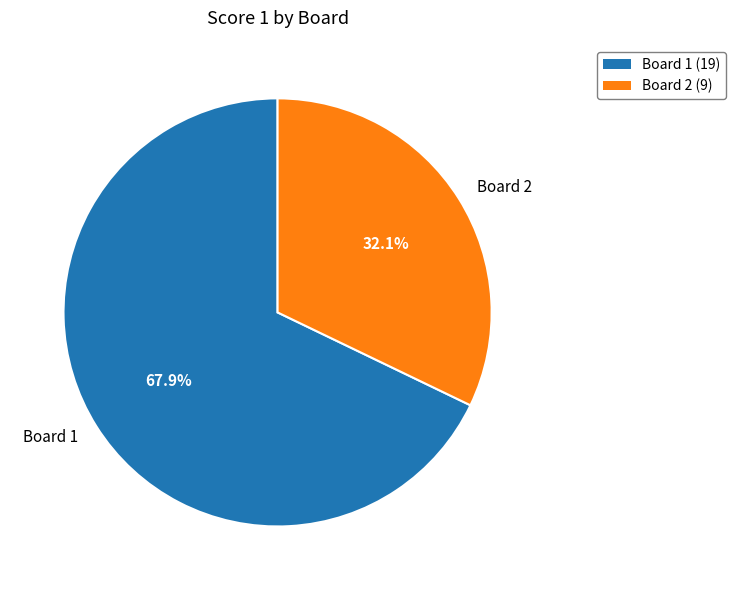

Which category accounts for the majority?

Board 1